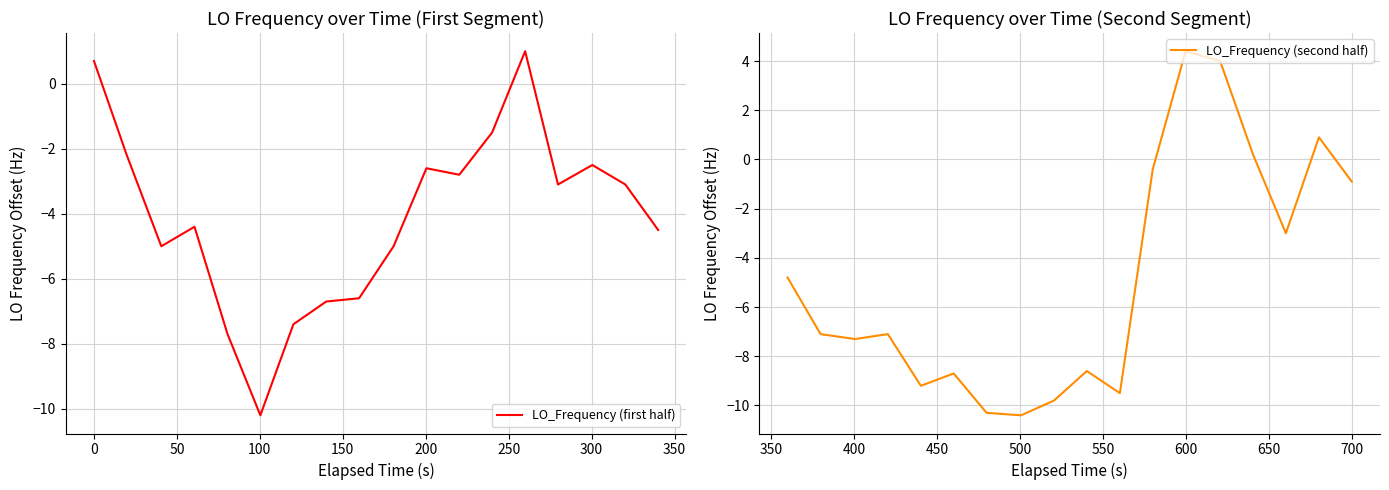

What is the average value of the LO_Frequency (second half) series?

-4.9